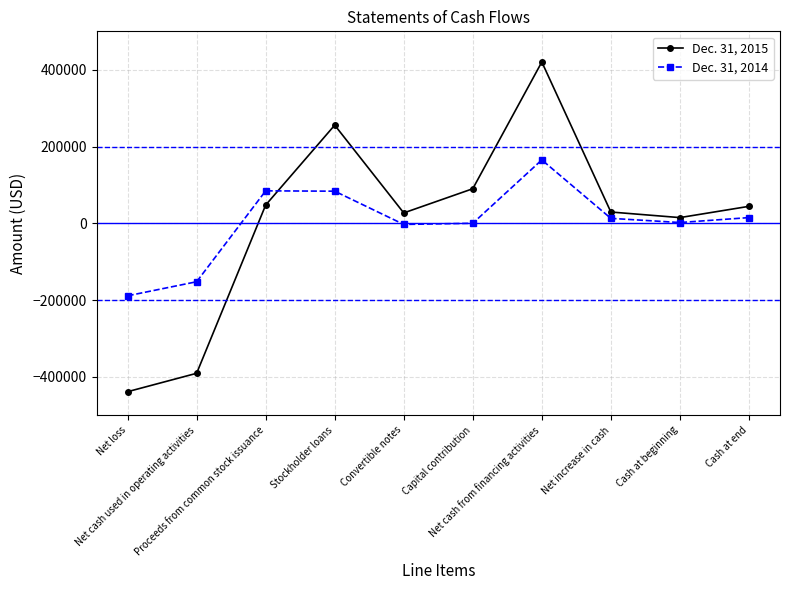

After their last crossing, which series has the higher values: Dec. 31, 2014 or Dec. 31, 2015?

Dec. 31, 2015